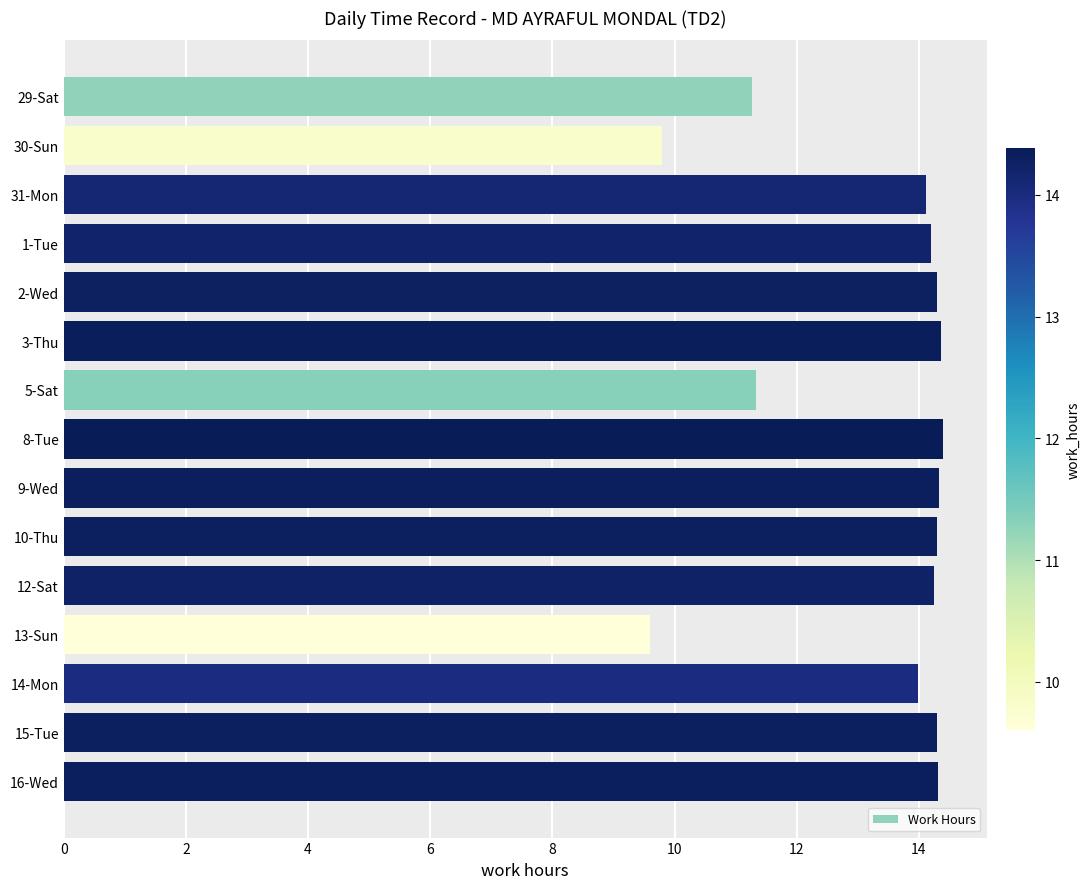

What is the greatest value displayed?

14.4